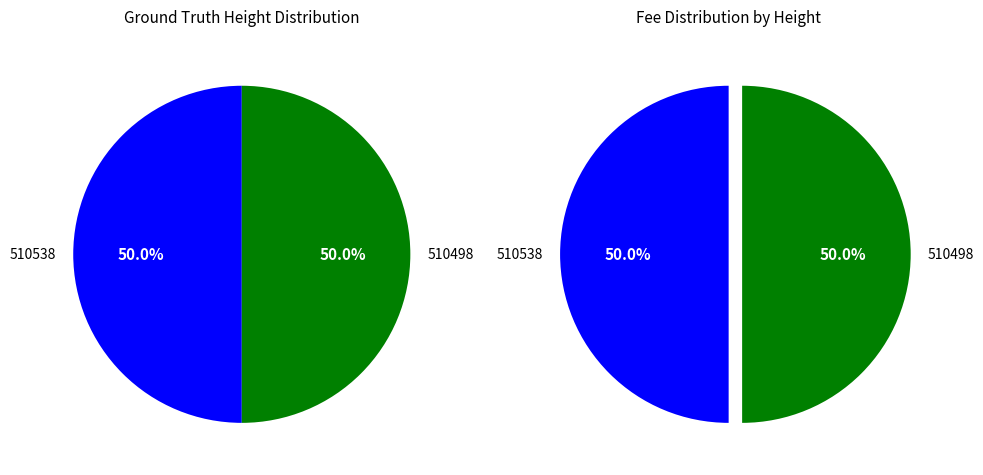

Which slice is the smallest?

510498